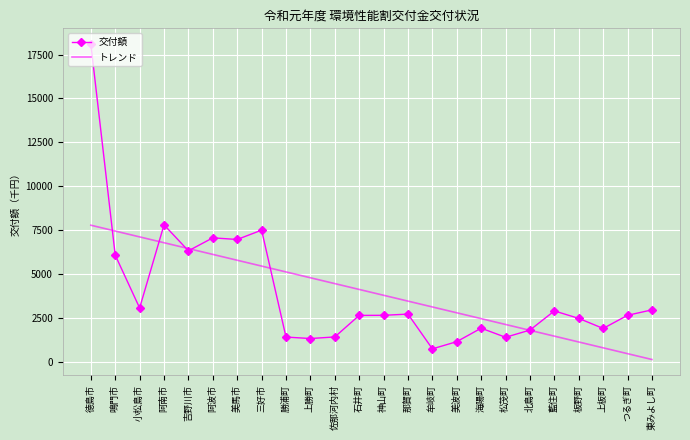

What is the sum of all トレンド values?

95045.0